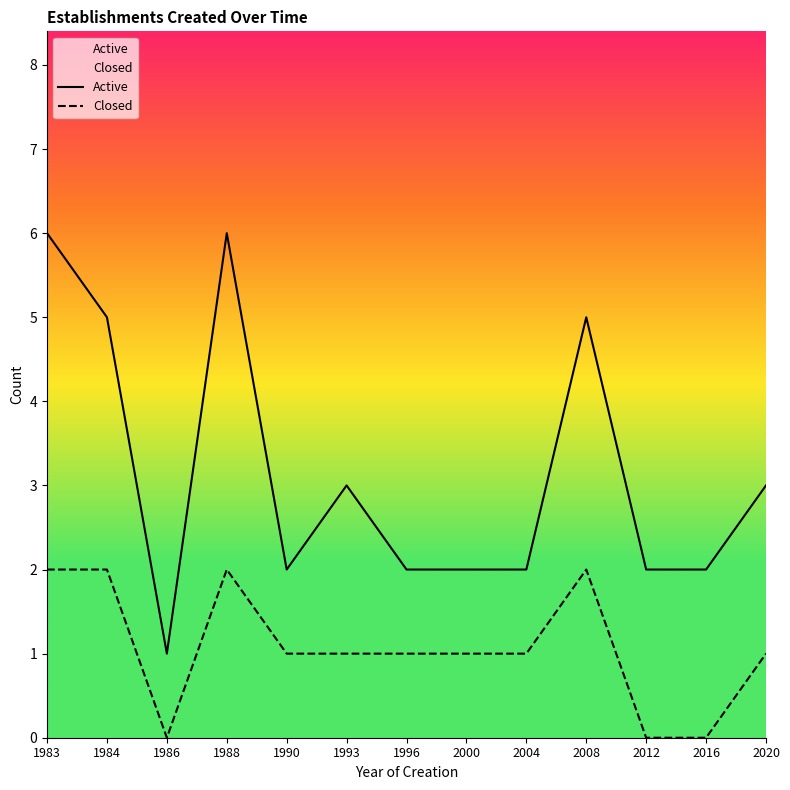

List the labels in order of Active value, smallest first.

1986, 1990, 1996, 2000, 2004, 2012, 2016, 1993, 2020, 1984, 2008, 1983, 1988